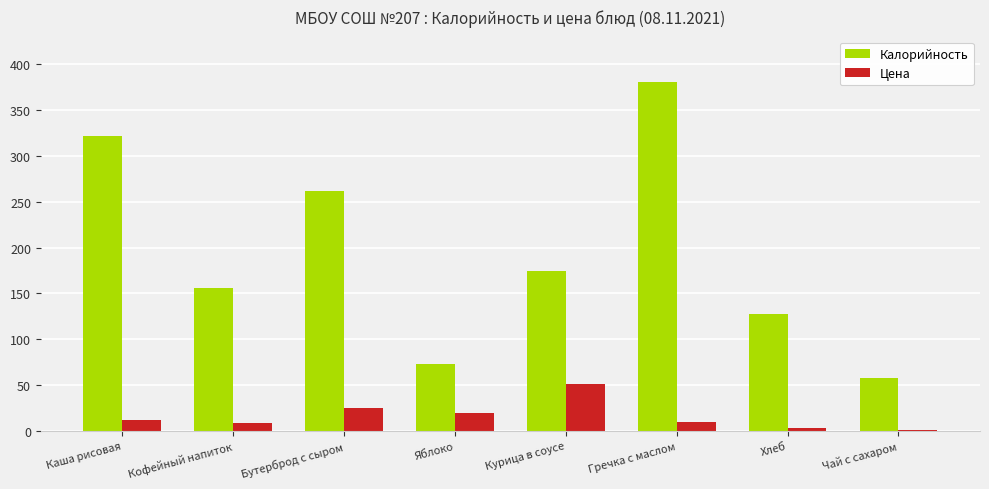

What position from the right is Чай с сахаром?

1